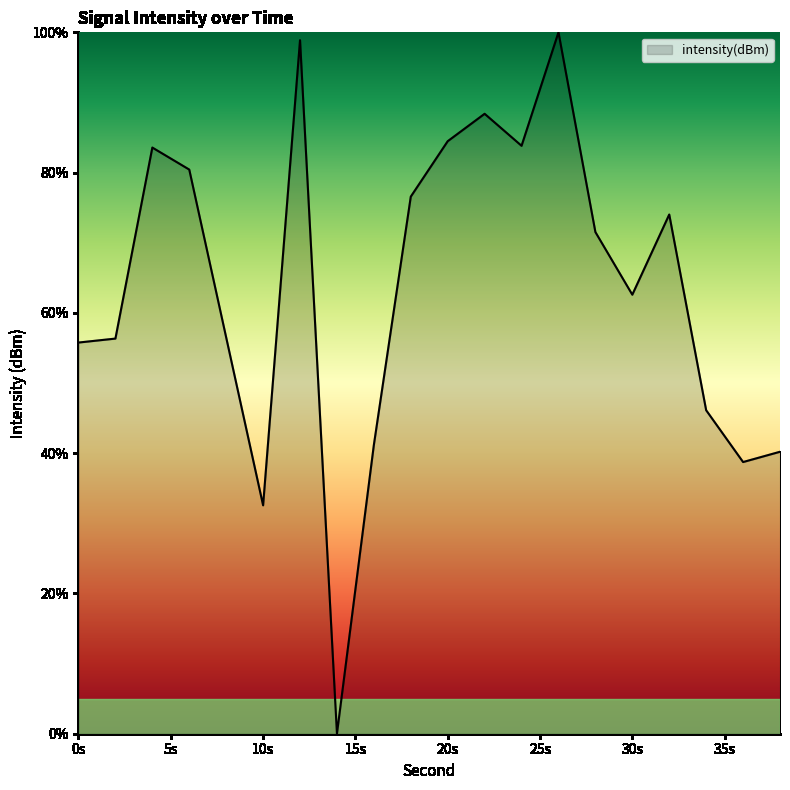

Count the number of values greater than 71.

10